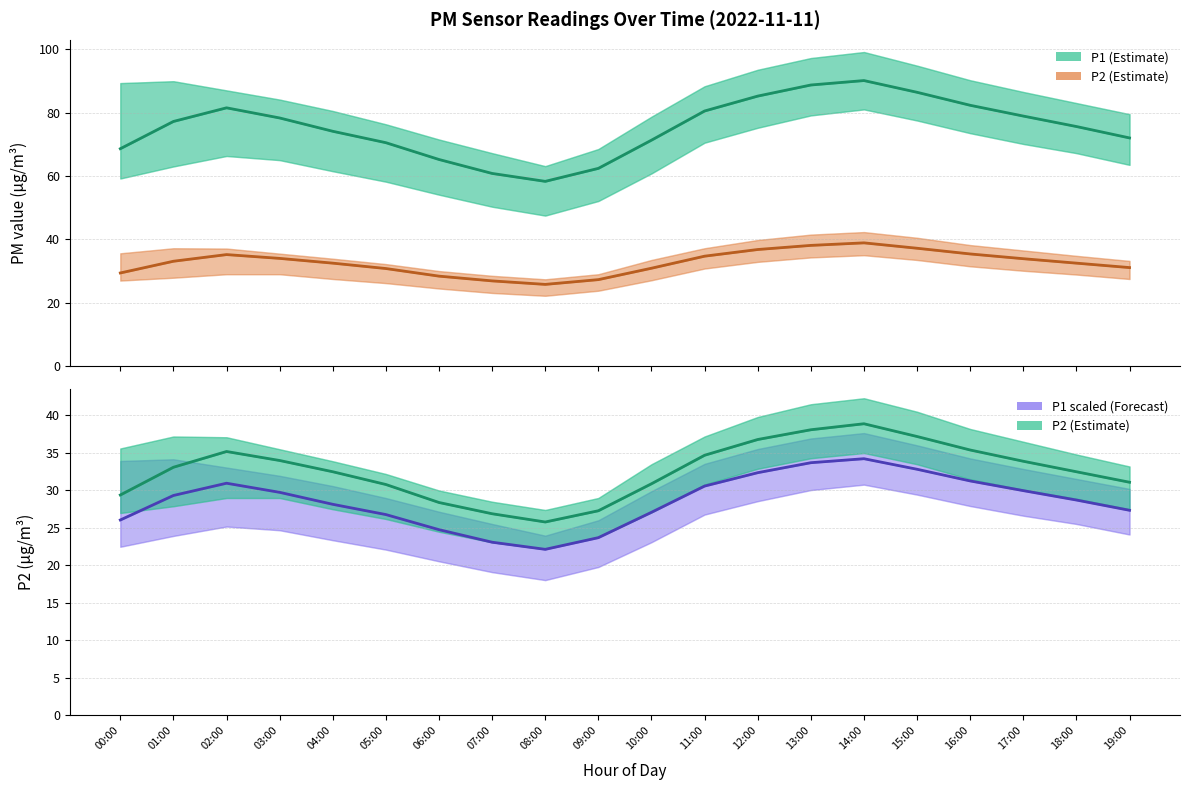

What is the label of the 13th point from the right?

07:00